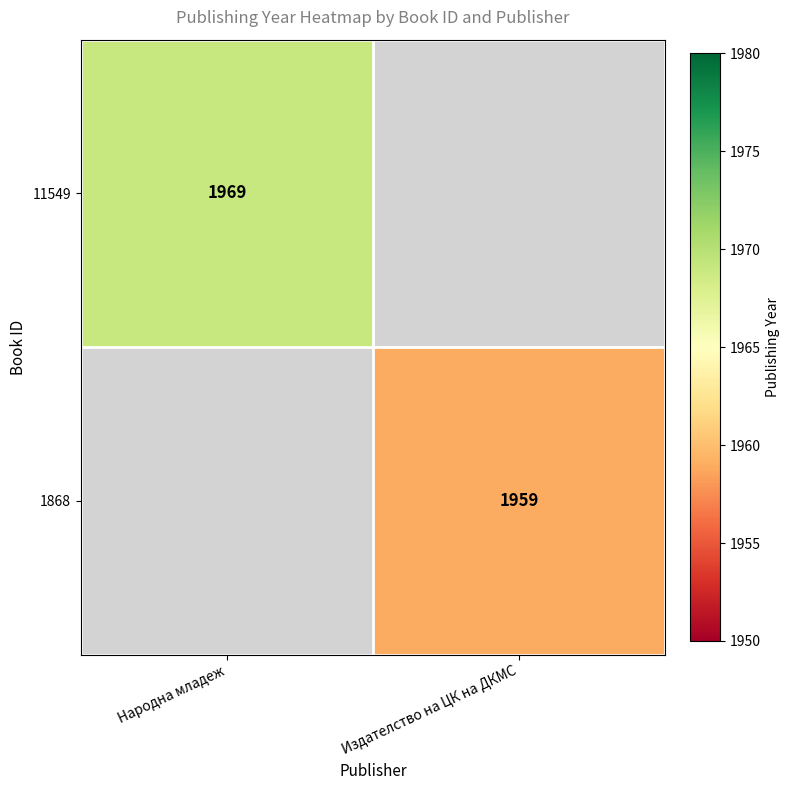

Is it true that 11549 equals 1969 at Народна младеж?

True